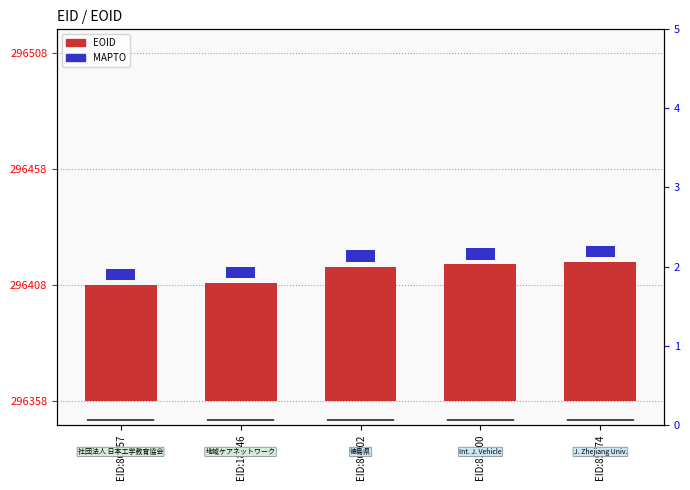

True or false: EOID has a value of 84 at EID:80657.

False